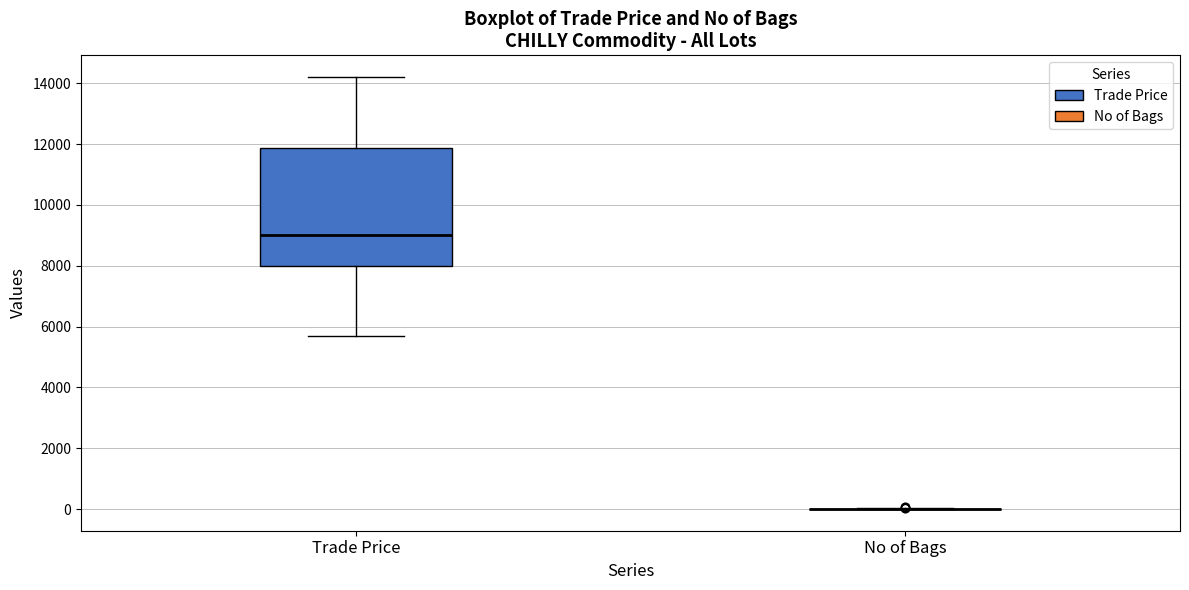

Reading left to right, read every box against the y-axis: the position of its median line, the range the box covers, and the ends of its whiskers. The values are not printed on the chart, so give them approximately, as read against the axis.

Trade Price: median 9000, box 8000 to 11800, whiskers 5600 to 14200
No of Bags: box collapsed to a line at 0, whiskers 0 to 0